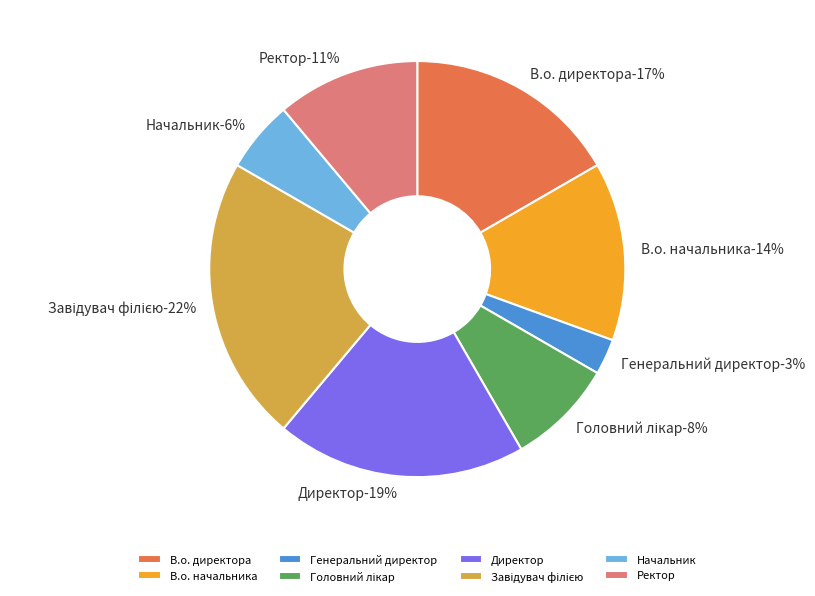

To the nearest percent, what is the combined percentage of Завідувач філією and Генеральний директор?

25%